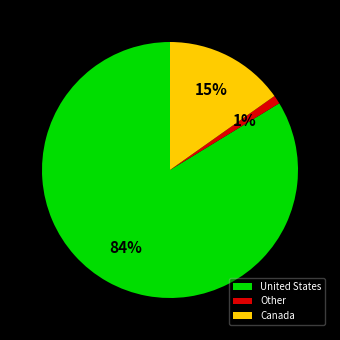

Is the sum of Other and Canada greater than half?

No